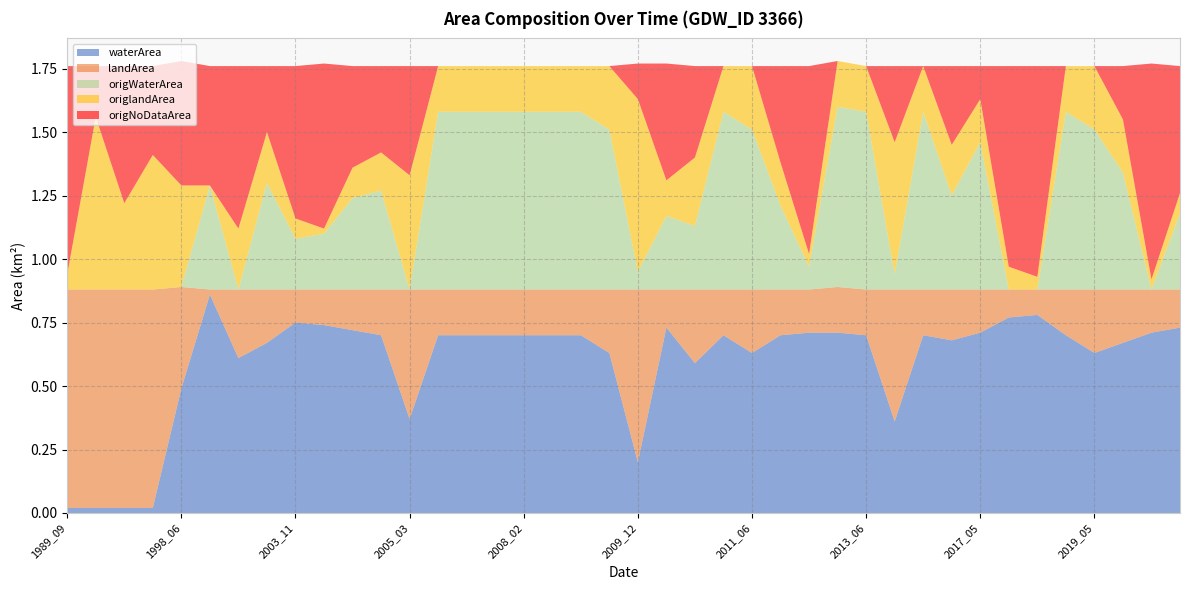

Does the chart have visible grid lines?

Yes